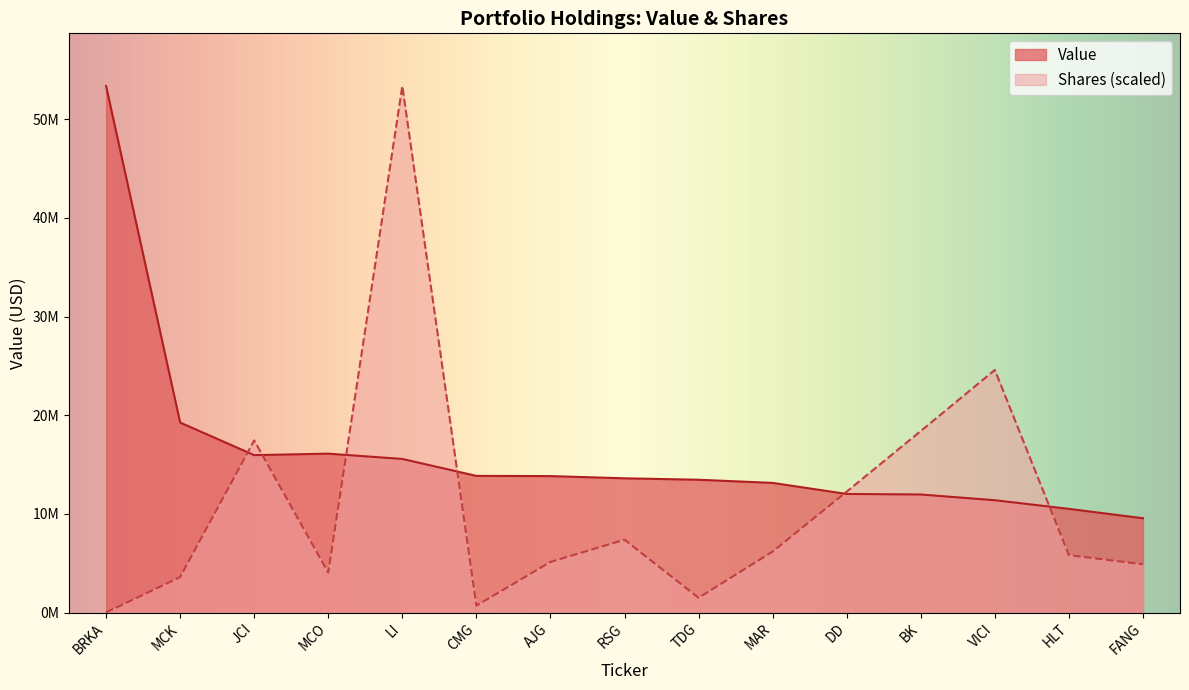

After their last crossing, which series has the higher values: Value or Shares?

Value